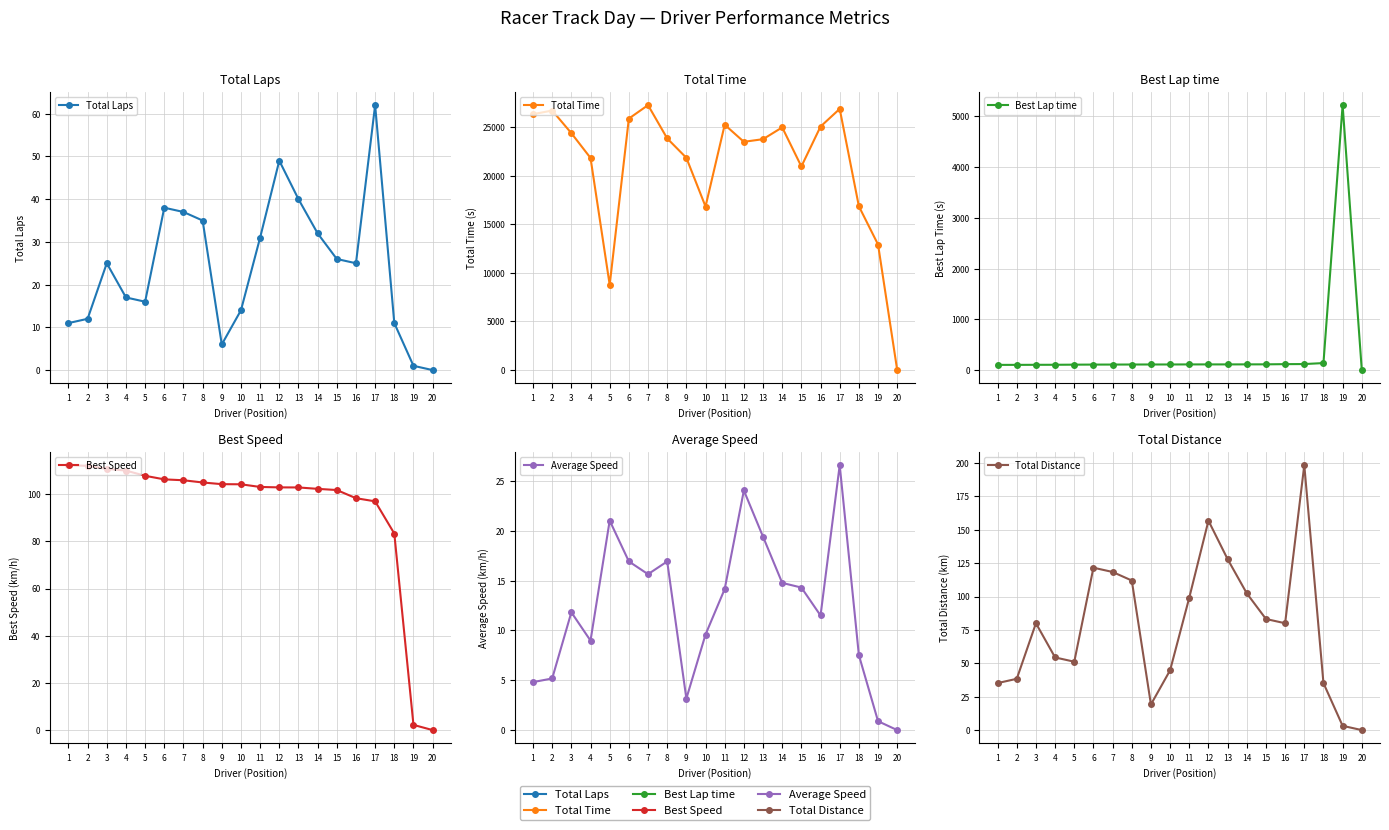

True or false: Total Laps and Total Time intersect in this chart.

False